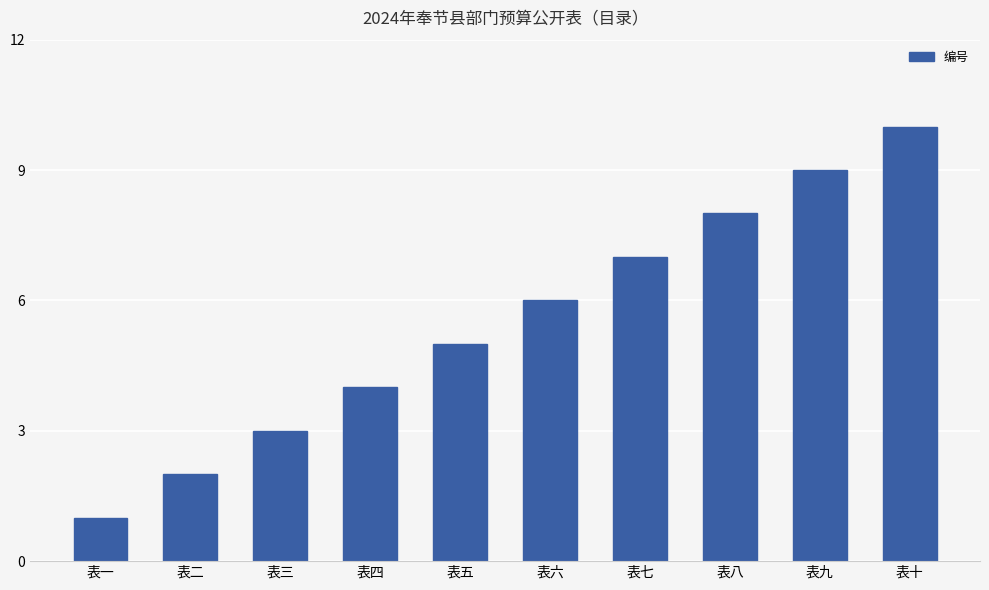

What is the average value?

6